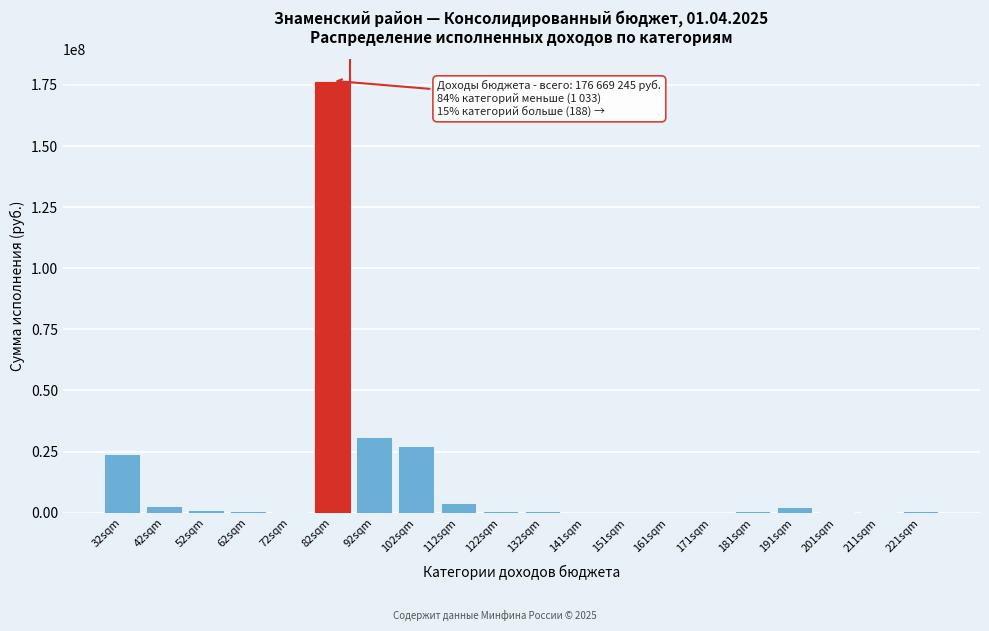

Which category has the highest value across all series?

82sqm